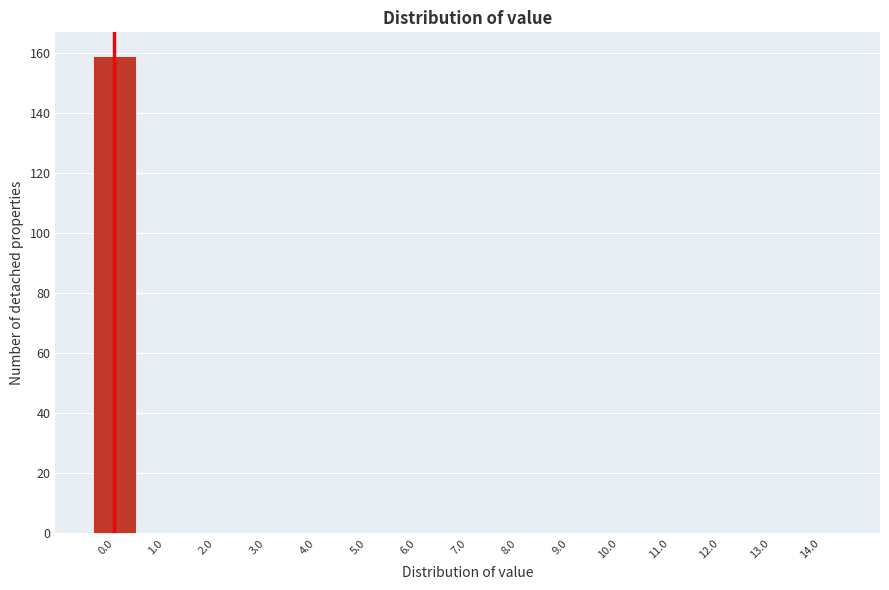

How tall is the bar that spans -0.5 to 0.5 on the x-axis? The values are not printed on the chart, so give them approximately, as read against the axis.

160